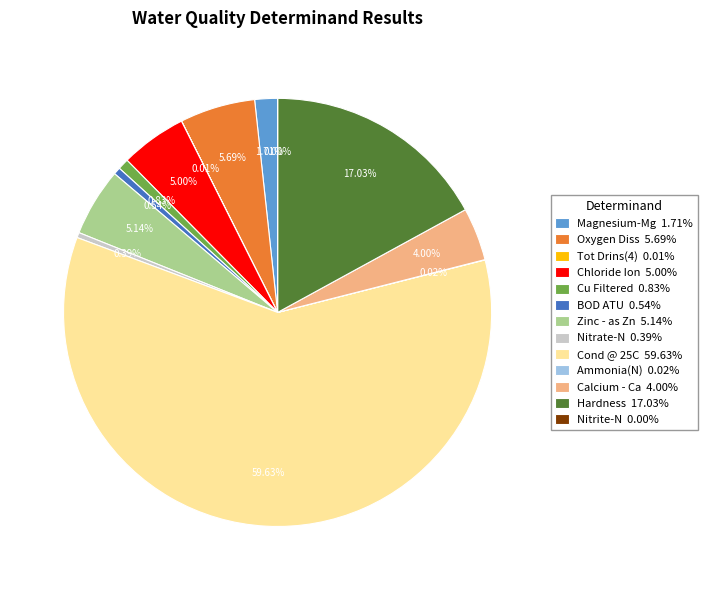

To the nearest percent, what portion does Oxygen Diss represent?

6%